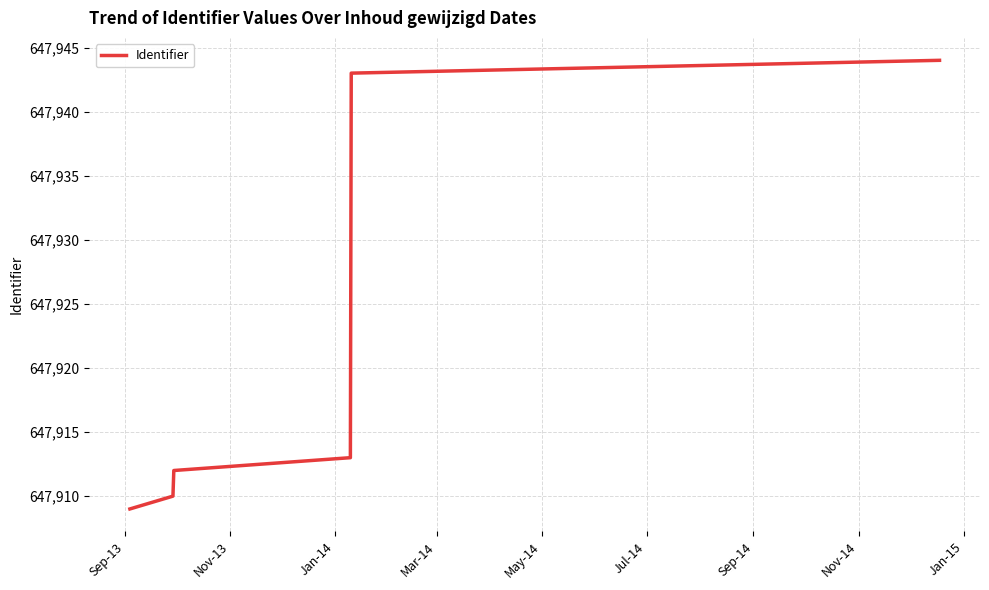

What is the sum of all values?

3887531